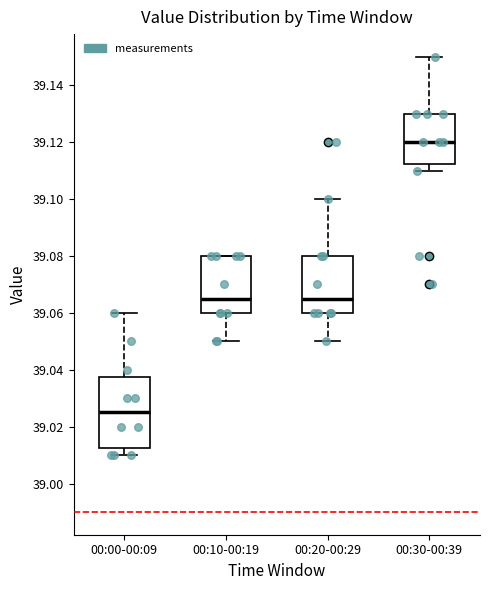

Reading left to right, transcribe this box plot: for each box, give where its median line is, the range the box spans, and where its two whiskers end, as read against the y-axis. The values are not printed on the chart, so give them approximately, as read against the axis.

00:00-00:09: median 39.026, box 39.012 to 39.038, whiskers 39.010 to 39.060
00:10-00:19: median 39.066, box 39.060 to 39.080, whiskers 39.050 to 39.080
00:20-00:29: median 39.066, box 39.060 to 39.080, whiskers 39.050 to 39.100
00:30-00:39: median 39.120, box 39.112 to 39.130, whiskers 39.110 to 39.150